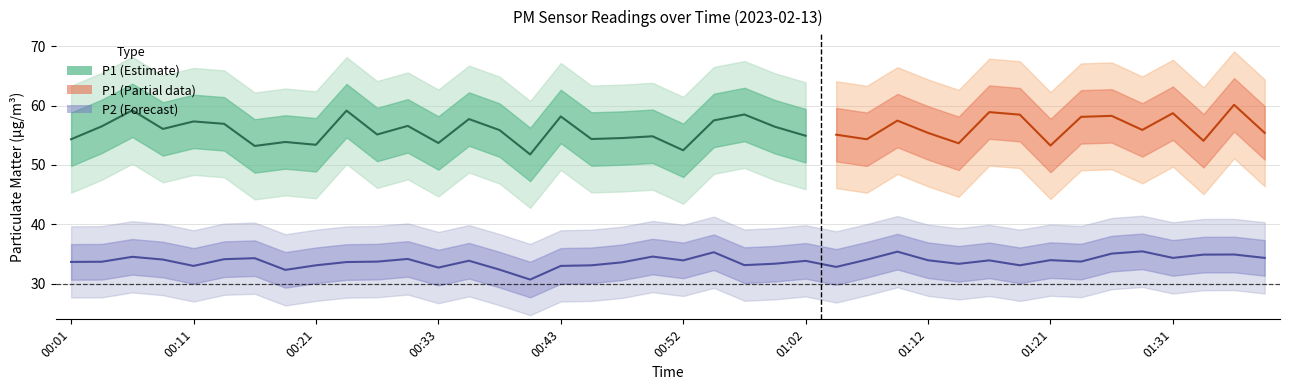

What is the ratio of the value at 00:13 to the value at 00:23?

1.0